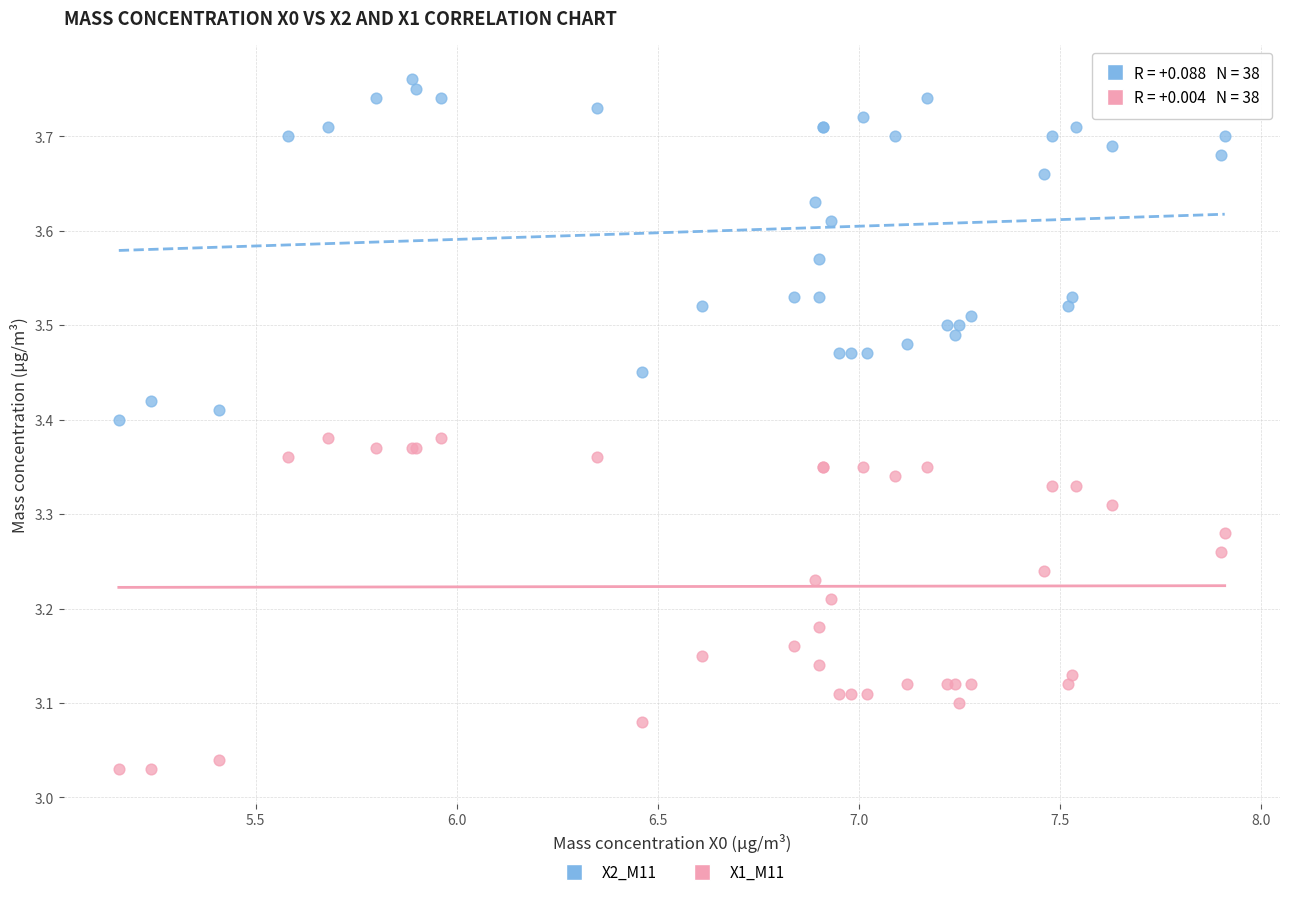

Which series reaches the minimum Y coordinate?

X1_M11